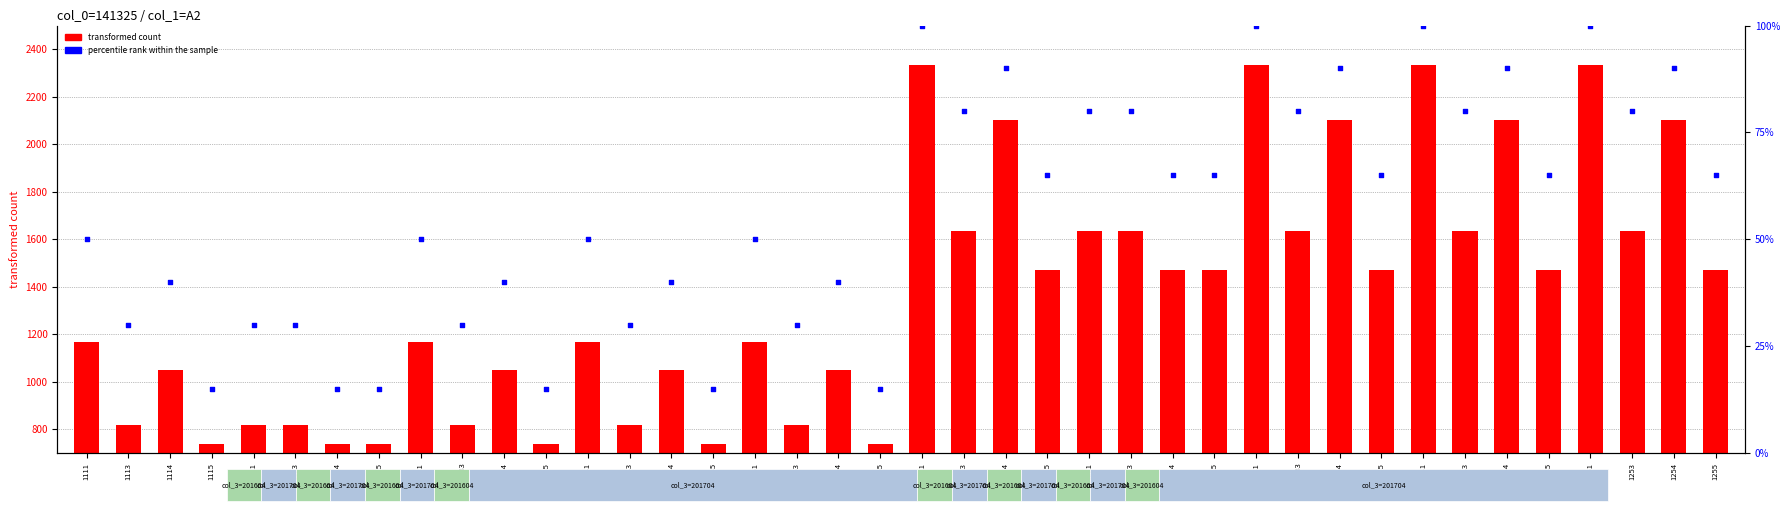

Which series contains the lowest Y value?

percentile rank within the sample